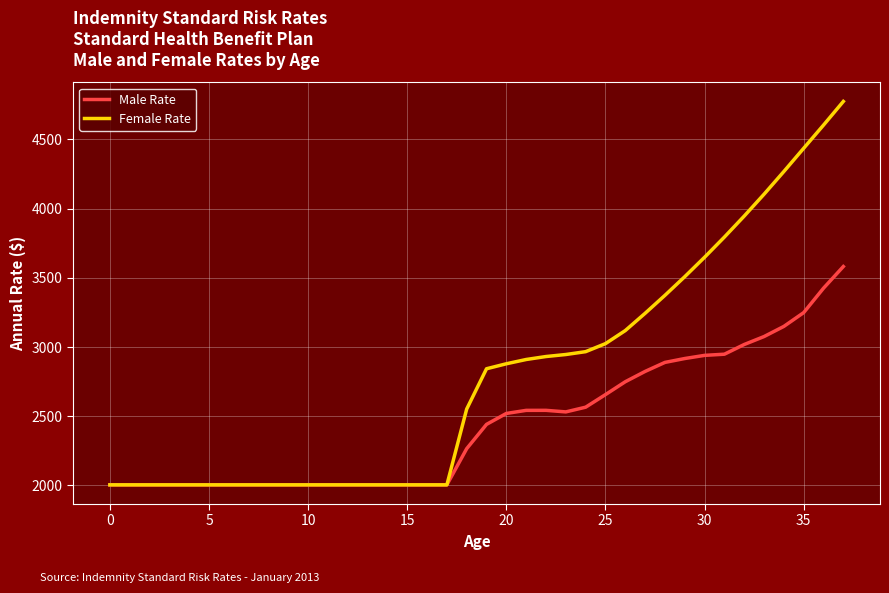

What is the maximum value shown in the chart?

4774.1